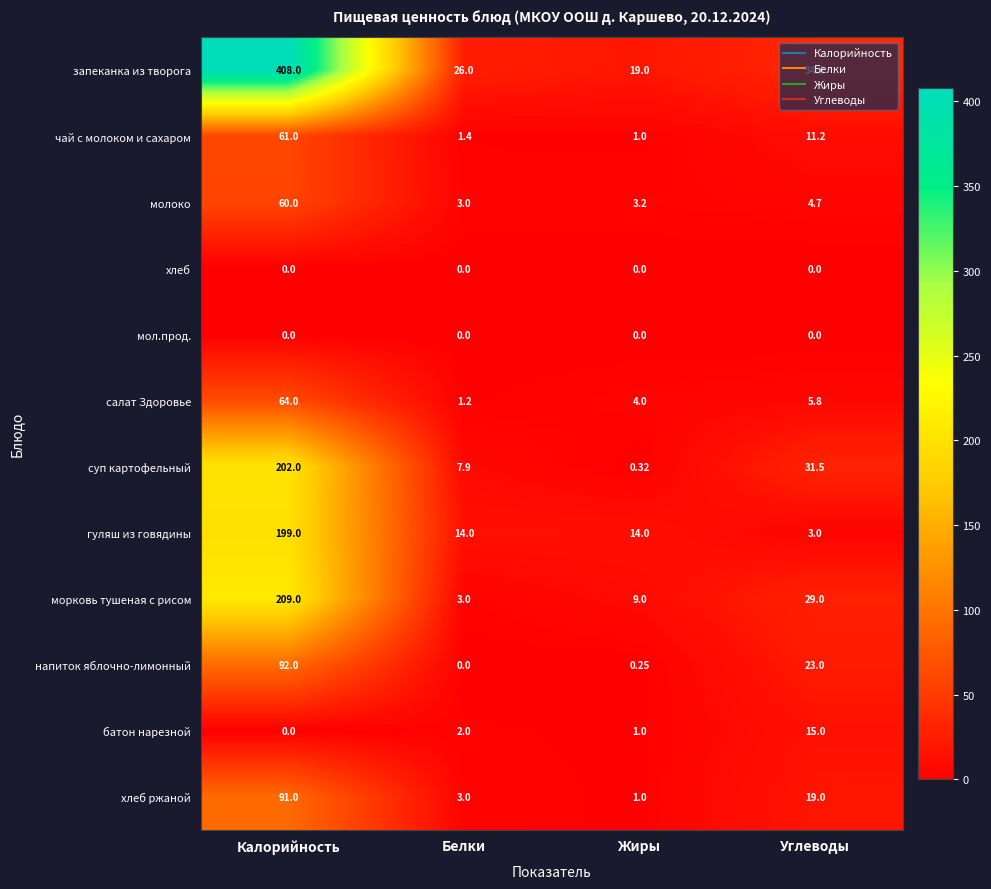

Rank the categories by хлеб ржаной value from lowest to highest.

Жиры, Белки, Углеводы, Калорийность